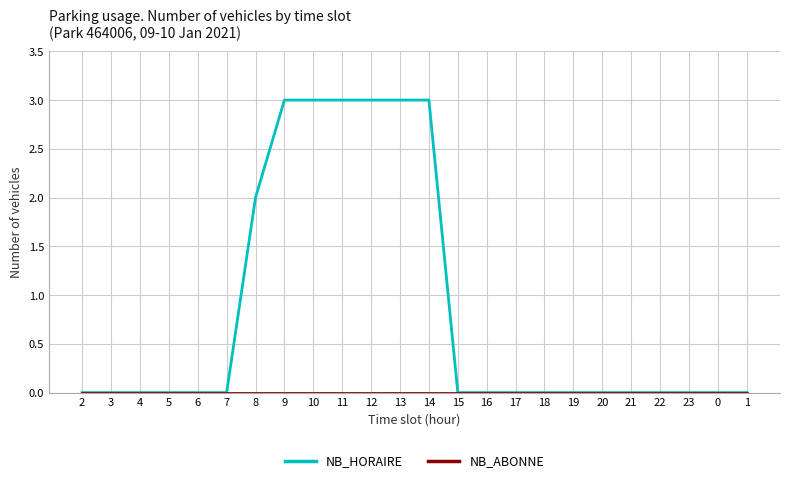

What is the maximum value shown in the chart?

3